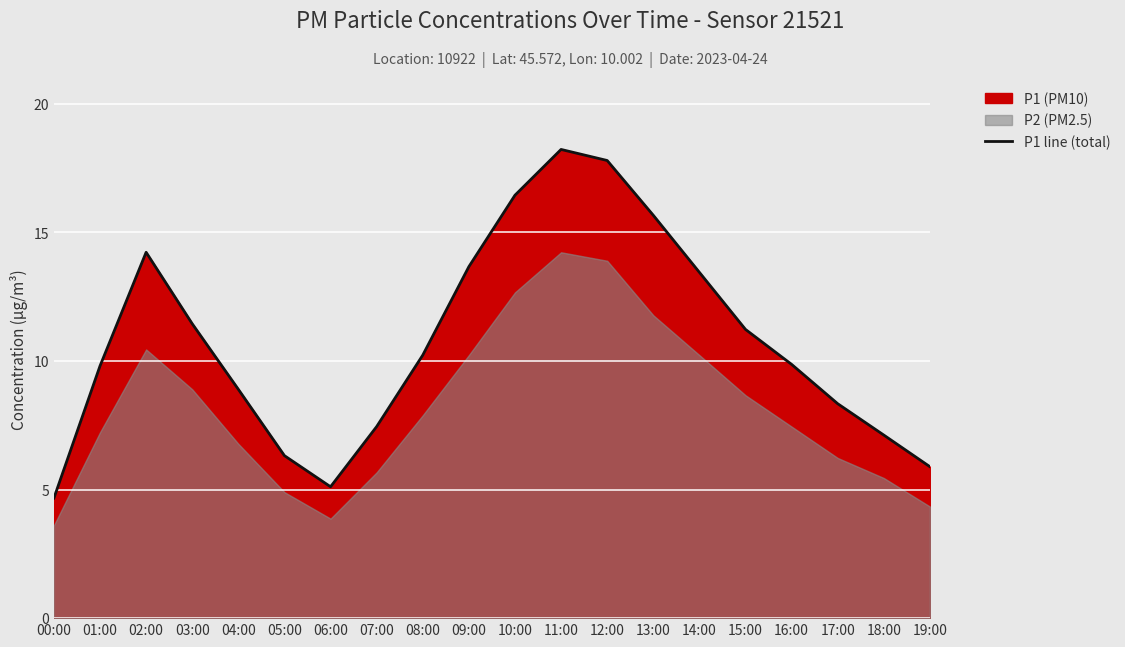

What is the sum of all values?

215.9